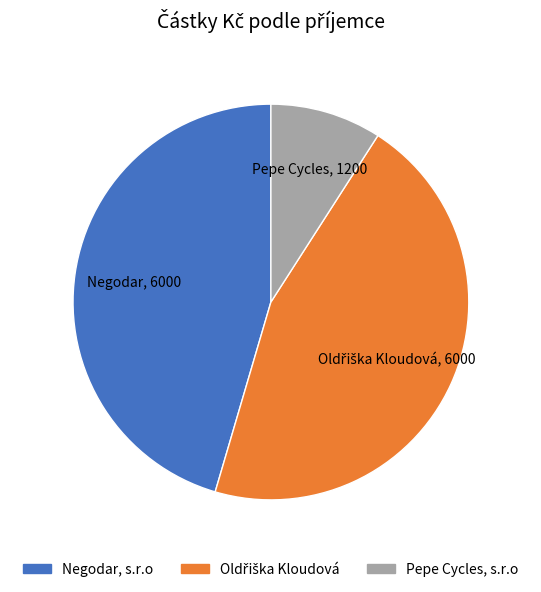

True or false: Negodar, s.r.o accounts for 45% of the total.

True